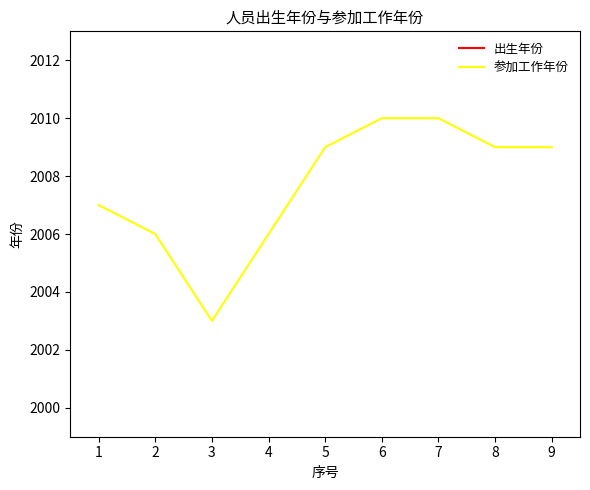

True or false: 参加工作年份 has a value of 2006 at 4.

True